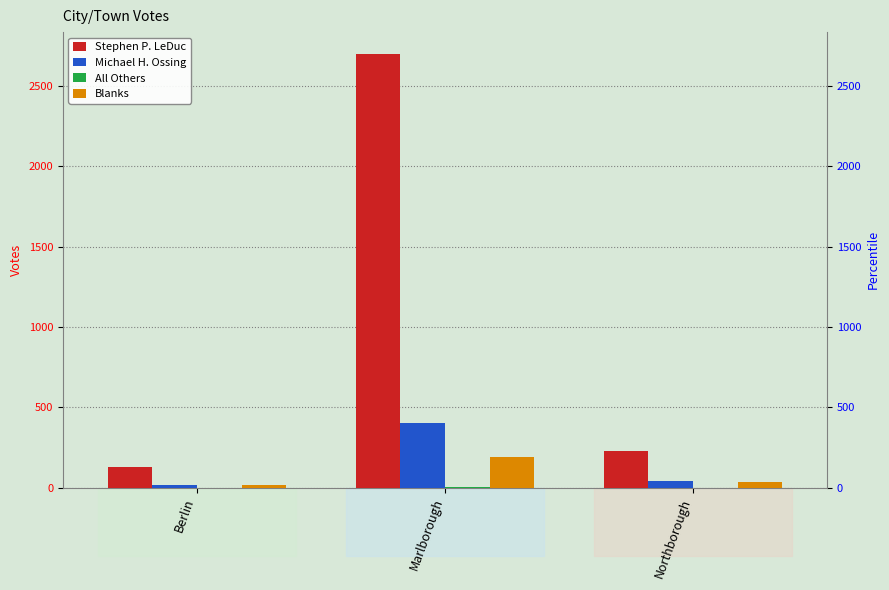

Reading left to right, extract all data points from this chart.

Stephen P. LeDuc: Berlin=126	Marlborough=2701	Northborough=226
Michael H. Ossing: Berlin=20	Marlborough=404	Northborough=41
All Others: Berlin=0	Marlborough=4	Northborough=0
Blanks: Berlin=17	Marlborough=194	Northborough=37